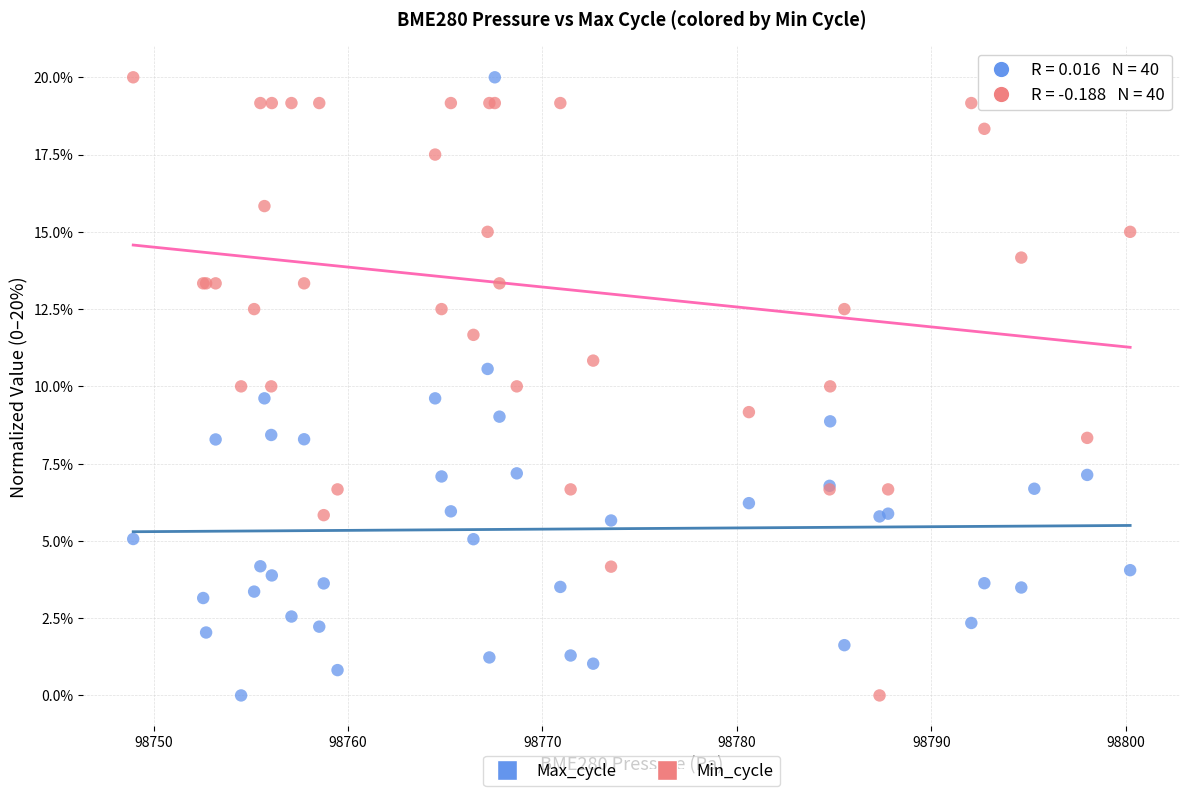

What is the X range (max minus min) for the scatter plot?

51.3